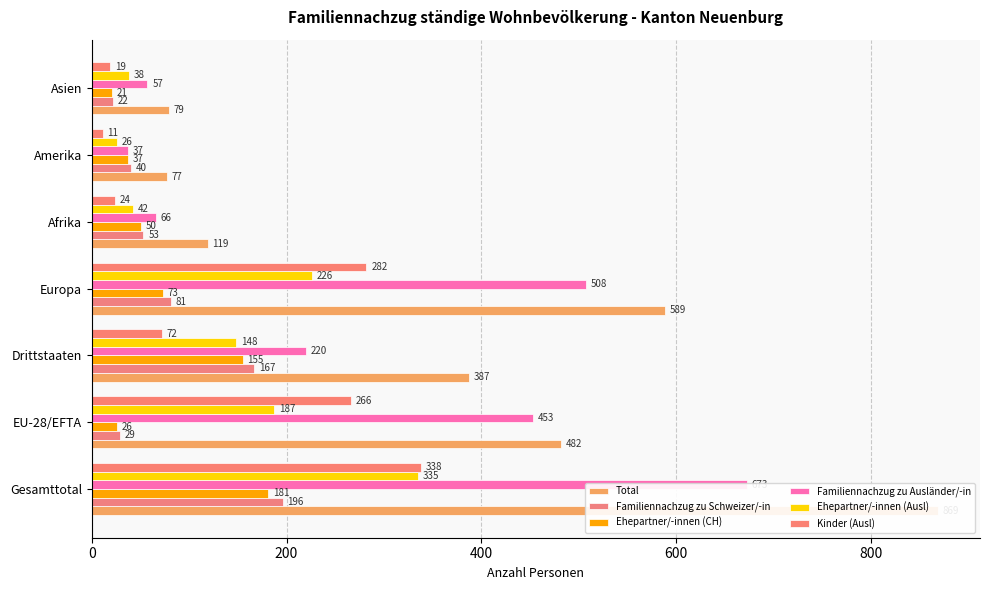

The Ehepartner/-innen (CH) series shows 35 at 200. True or false?

False